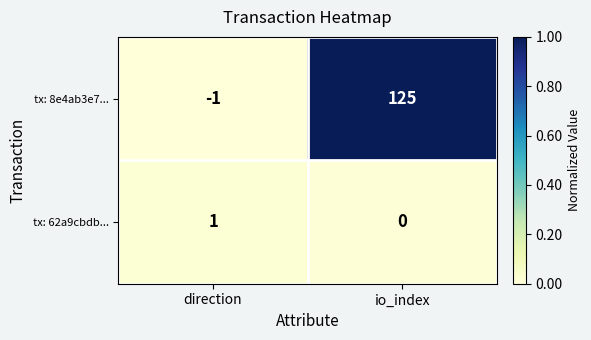

Which series has the largest total across all categories?

tx: 8e4ab3e7...